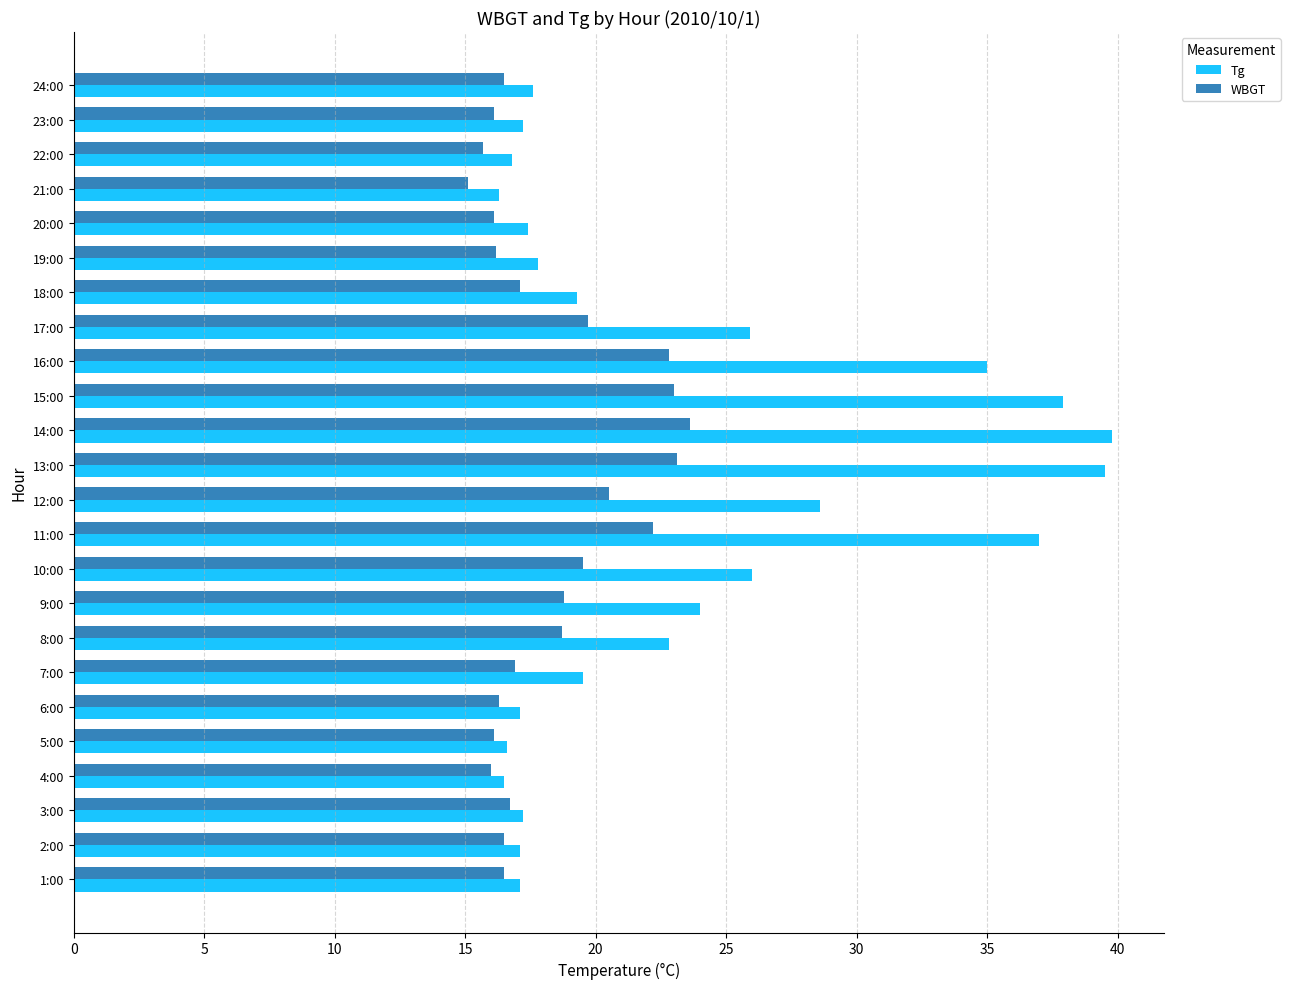

Which series has the widest spread of values?

Tg